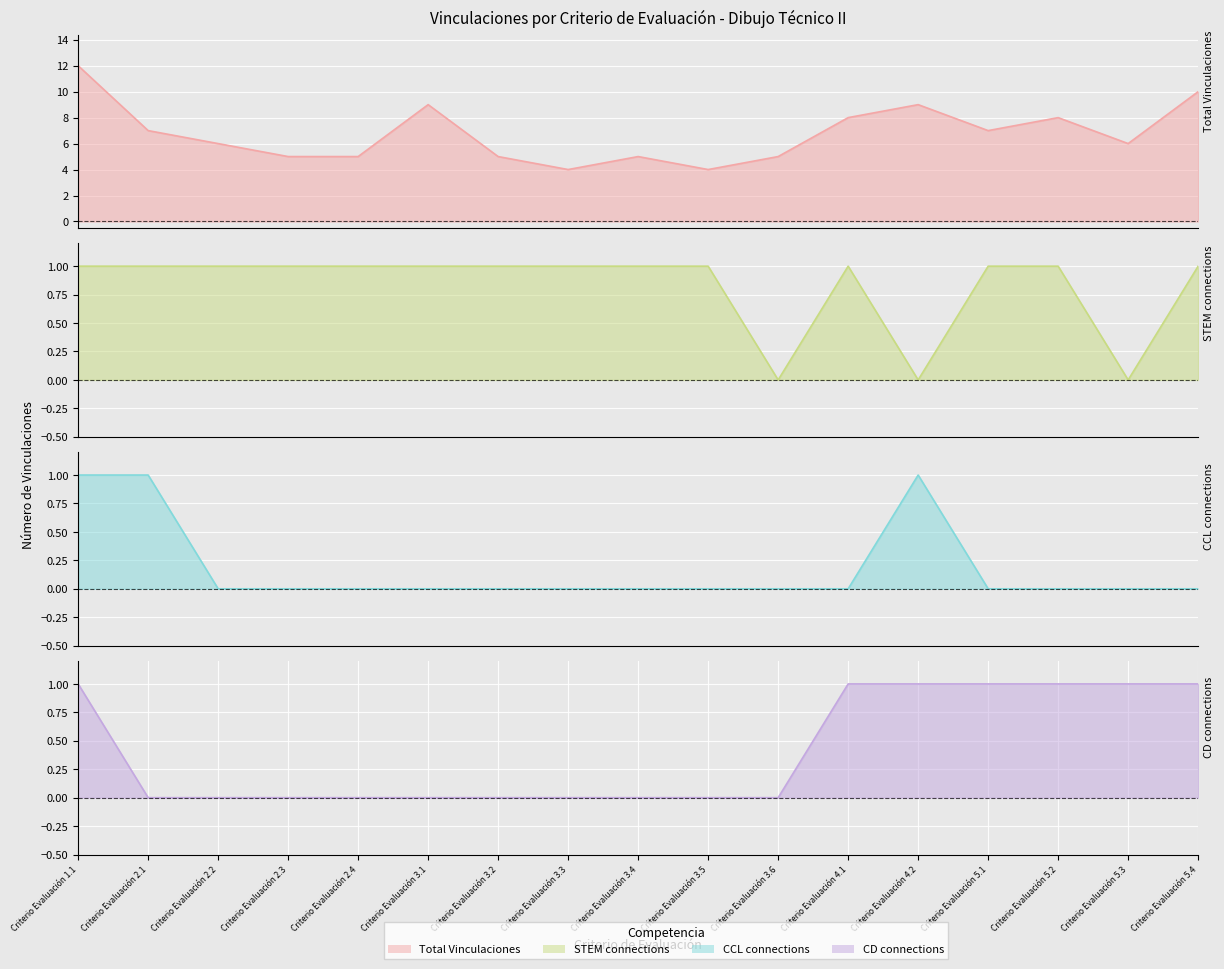

Reading right to left, what are all the values shown in this chart?

Total Vinculaciones: Criterio Evaluación 5.4=10	Criterio Evaluación 5.3=6	Criterio Evaluación 5.2=8	Criterio Evaluación 5.1=7	Criterio Evaluación 4.2=9	Criterio Evaluación 4.1=8	Criterio Evaluación 3.6=5	Criterio Evaluación 3.5=4	Criterio Evaluación 3.4=5	Criterio Evaluación 3.3=4	Criterio Evaluación 3.2=5	Criterio Evaluación 3.1=9	Criterio Evaluación 2.4=5	Criterio Evaluación 2.3=5	Criterio Evaluación 2.2=6	Criterio Evaluación 2.1=7	Criterio Evaluación 1.1=12
STEM connections: Criterio Evaluación 5.4=1	Criterio Evaluación 5.3=0	Criterio Evaluación 5.2=1	Criterio Evaluación 5.1=1	Criterio Evaluación 4.2=0	Criterio Evaluación 4.1=1	Criterio Evaluación 3.6=0	Criterio Evaluación 3.5=1	Criterio Evaluación 3.4=1	Criterio Evaluación 3.3=1	Criterio Evaluación 3.2=1	Criterio Evaluación 3.1=1	Criterio Evaluación 2.4=1	Criterio Evaluación 2.3=1	Criterio Evaluación 2.2=1	Criterio Evaluación 2.1=1	Criterio Evaluación 1.1=1
CCL connections: Criterio Evaluación 5.4=0	Criterio Evaluación 5.3=0	Criterio Evaluación 5.2=0	Criterio Evaluación 5.1=0	Criterio Evaluación 4.2=1	Criterio Evaluación 4.1=0	Criterio Evaluación 3.6=0	Criterio Evaluación 3.5=0	Criterio Evaluación 3.4=0	Criterio Evaluación 3.3=0	Criterio Evaluación 3.2=0	Criterio Evaluación 3.1=0	Criterio Evaluación 2.4=0	Criterio Evaluación 2.3=0	Criterio Evaluación 2.2=0	Criterio Evaluación 2.1=1	Criterio Evaluación 1.1=1
CD connections: Criterio Evaluación 5.4=1	Criterio Evaluación 5.3=1	Criterio Evaluación 5.2=1	Criterio Evaluación 5.1=1	Criterio Evaluación 4.2=1	Criterio Evaluación 4.1=1	Criterio Evaluación 3.6=0	Criterio Evaluación 3.5=0	Criterio Evaluación 3.4=0	Criterio Evaluación 3.3=0	Criterio Evaluación 3.2=0	Criterio Evaluación 3.1=0	Criterio Evaluación 2.4=0	Criterio Evaluación 2.3=0	Criterio Evaluación 2.2=0	Criterio Evaluación 2.1=0	Criterio Evaluación 1.1=1